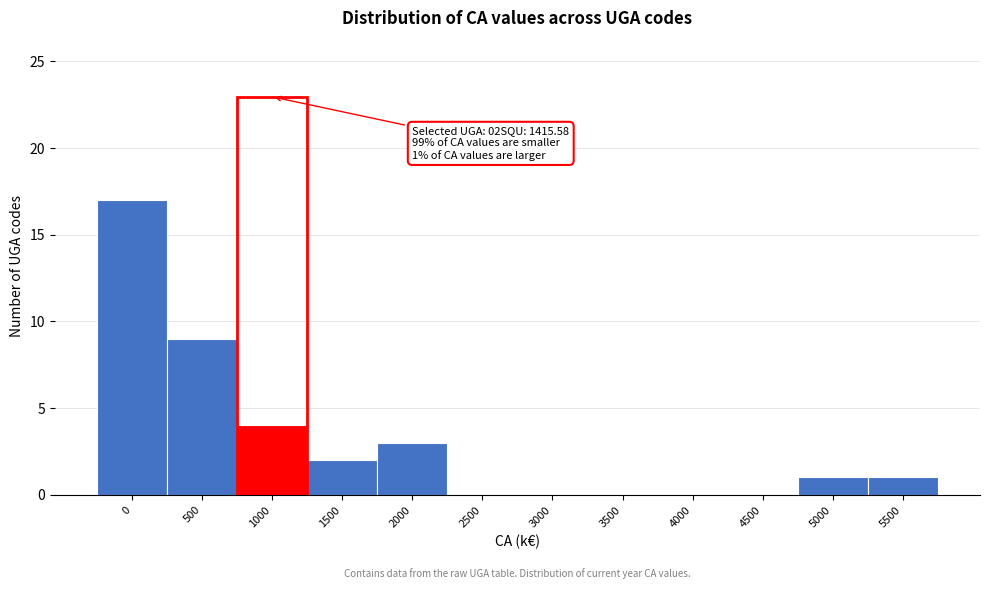

Reading left to right, transcribe all the data shown in this chart.

0=17	500=9	1000=4	1500=2	2000=3	2500=0	3000=0	3500=0	4000=0	4500=0	5000=1	5500=1